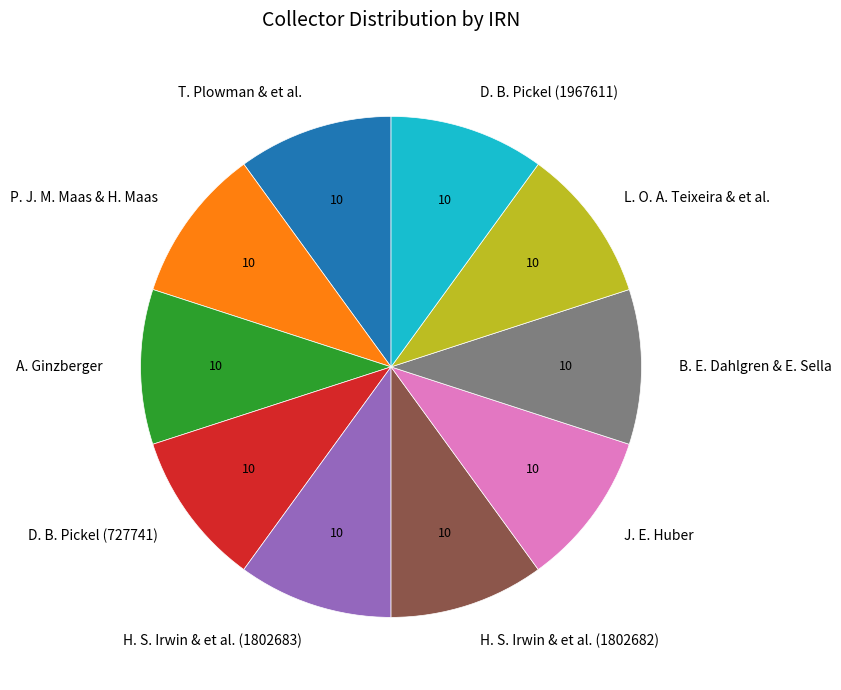

Is it true that H. S. Irwin & et al. (1802683) is 19% of the pie?

False